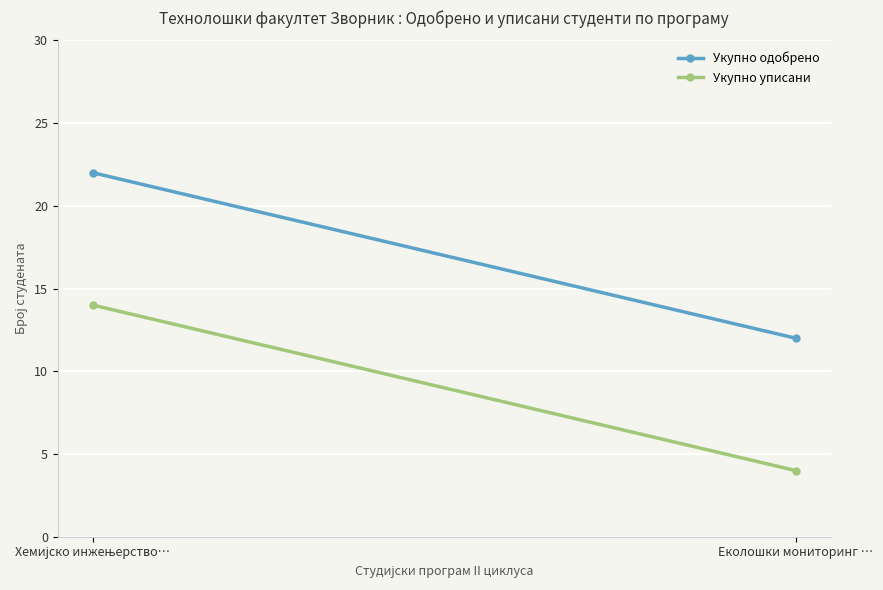

What is the average value of the Укупно одобрено series?

17